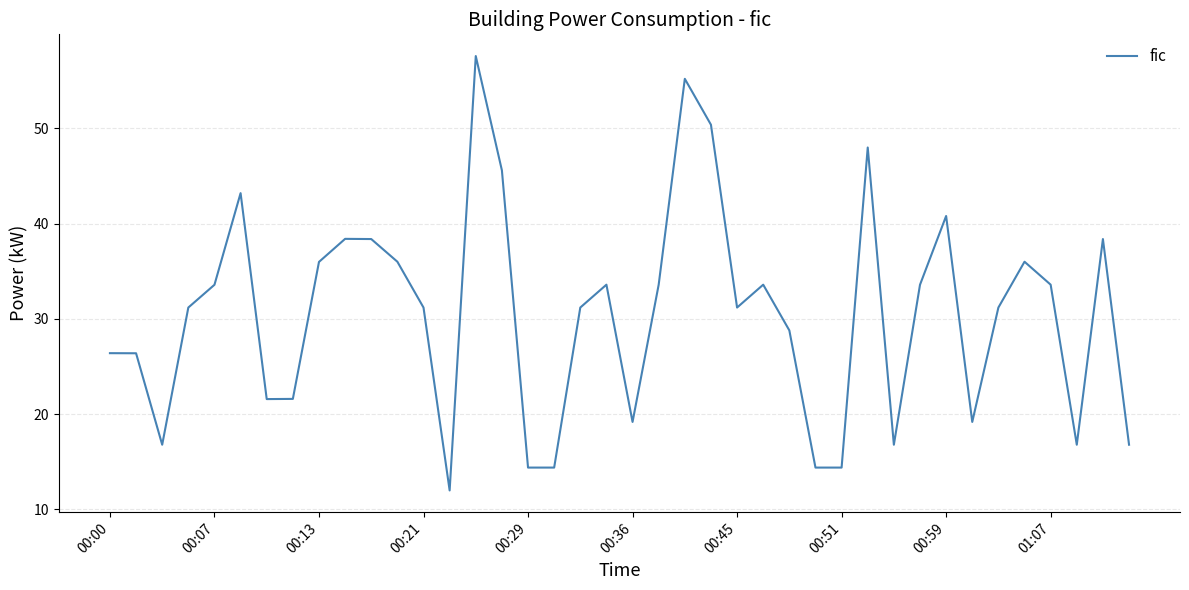

What is the greatest value displayed?

57.6